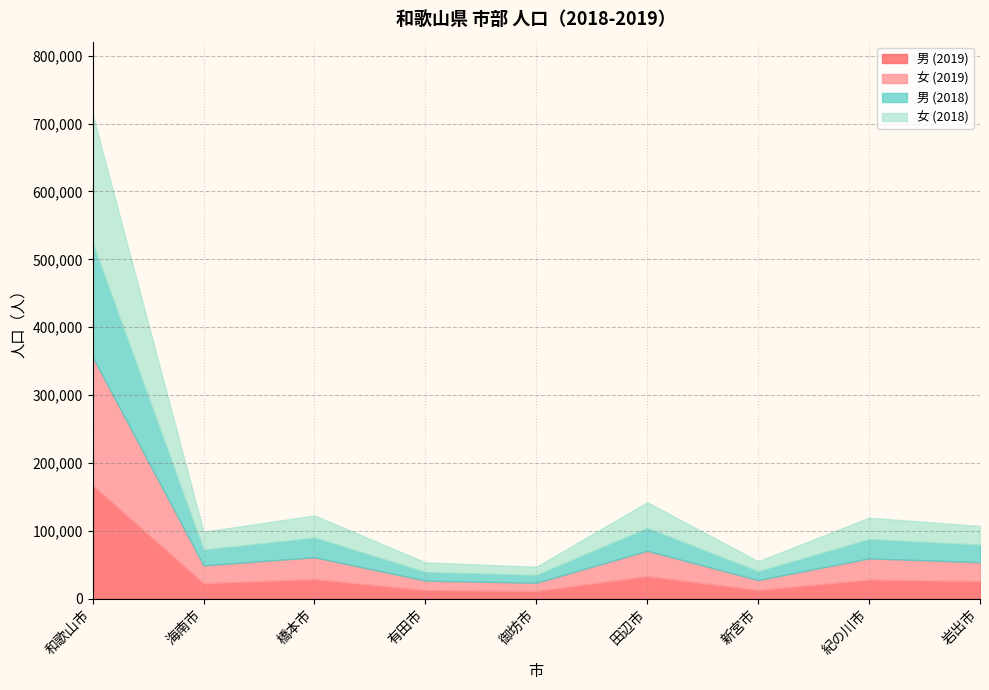

What is the total value across all series at 御坊市?

46927